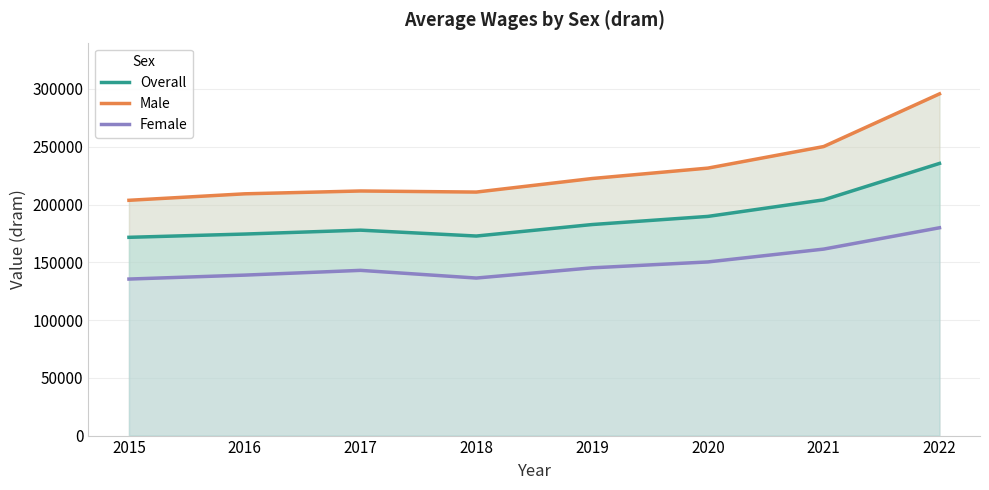

List the series in order of their overall mean, lowest first.

Female, Overall, Male